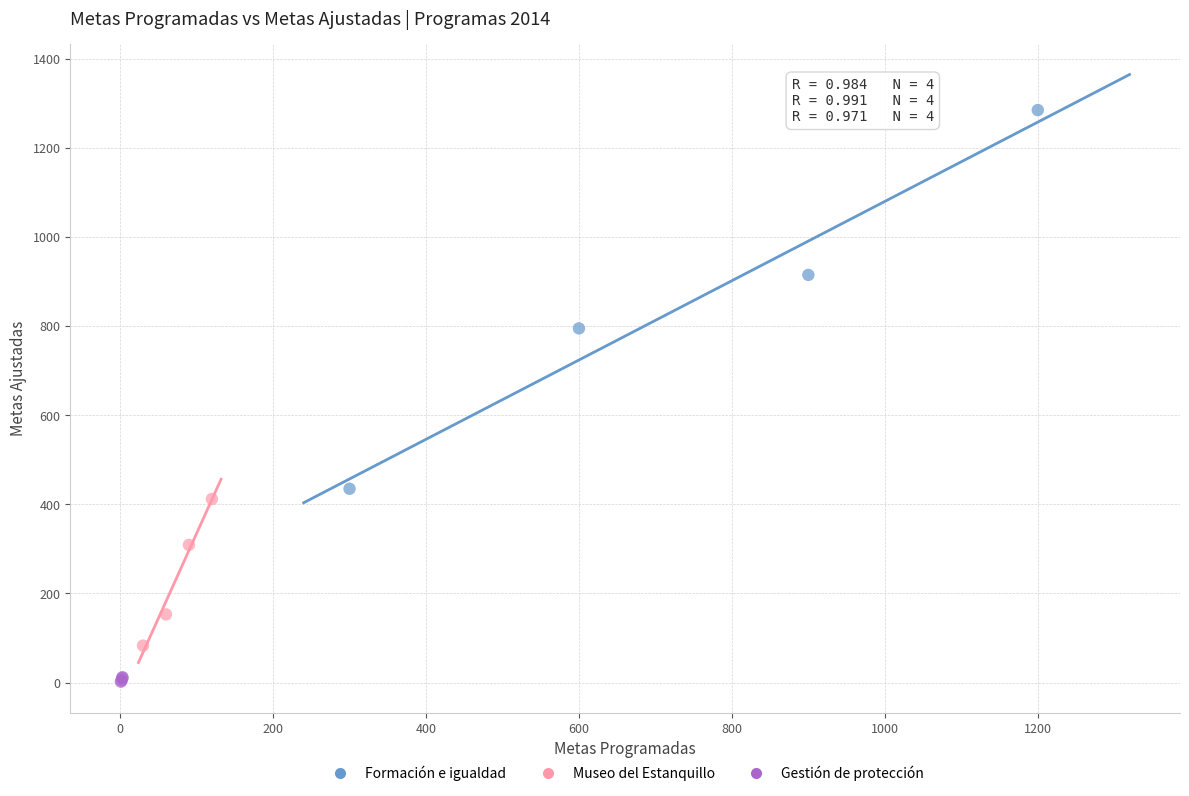

Which series reaches the minimum Y coordinate?

Gestión de protección